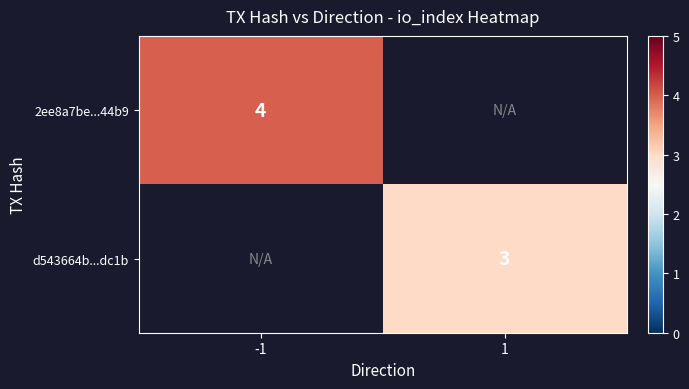

The value of d543664b...dc1b at 1 is 3. True or false?

True